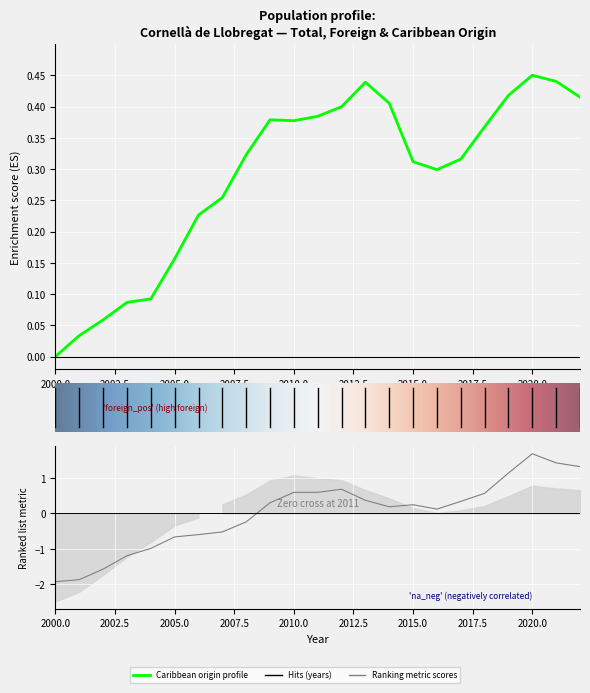

What is the difference between the second highest and minimum values in the Total population series?

3.3